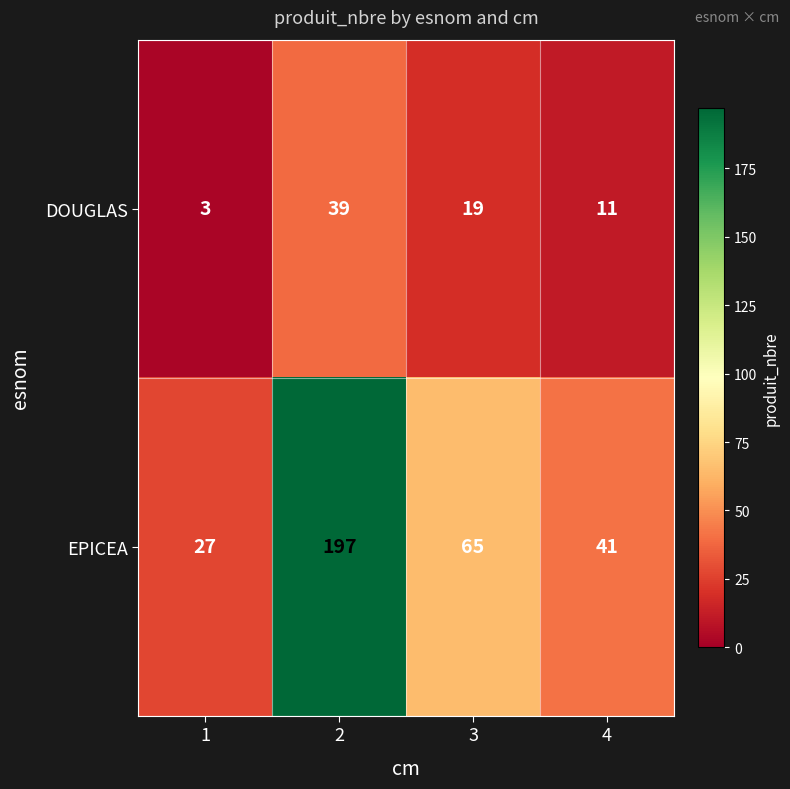

What is the difference between the DOUGLAS values at 2 and 3?

20